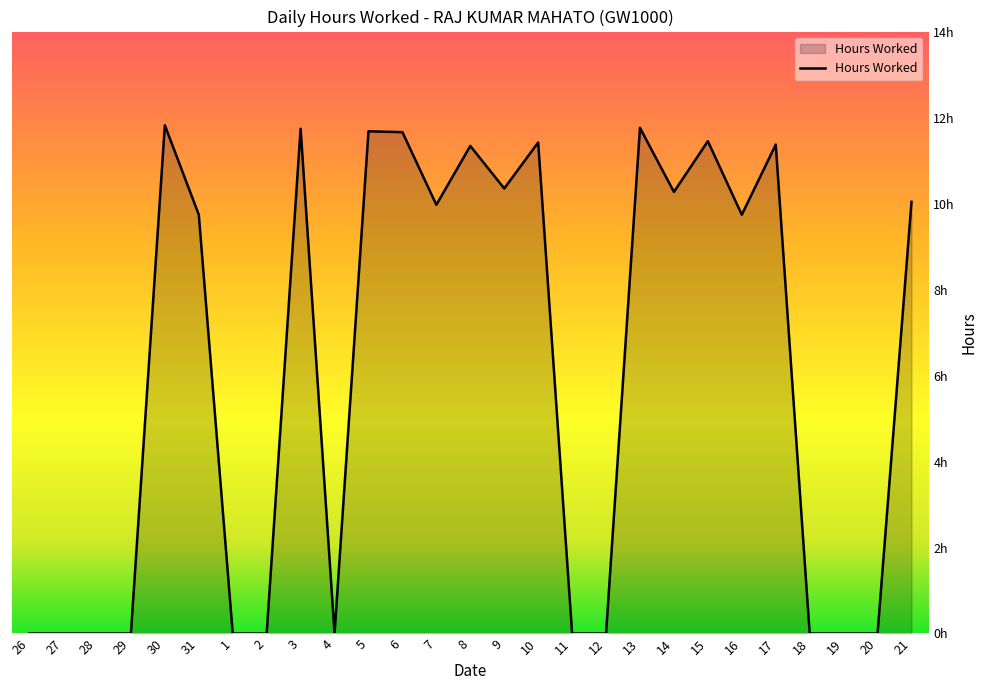

Does the chart have visible grid lines?

No